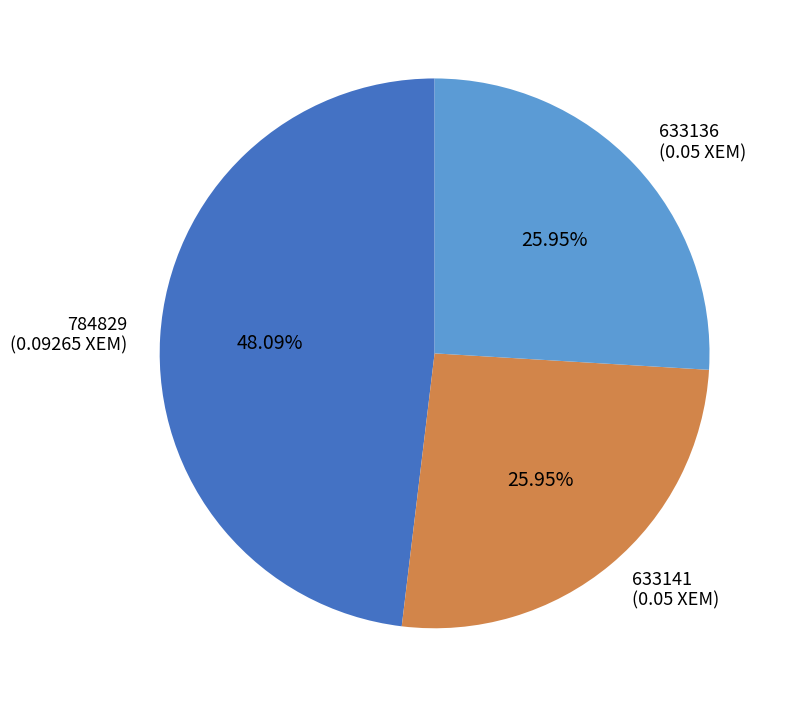

Combined, do 633136 (0.05 XEM) and 784829 (0.09265 XEM) account for over 50%?

Yes